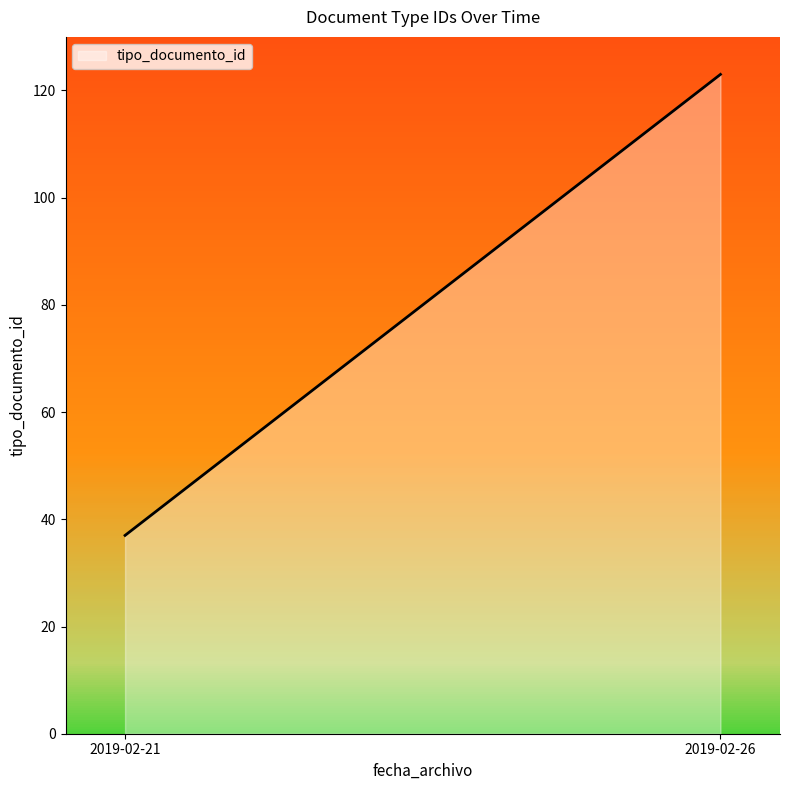

What is the difference between the maximum and minimum values?

86.0